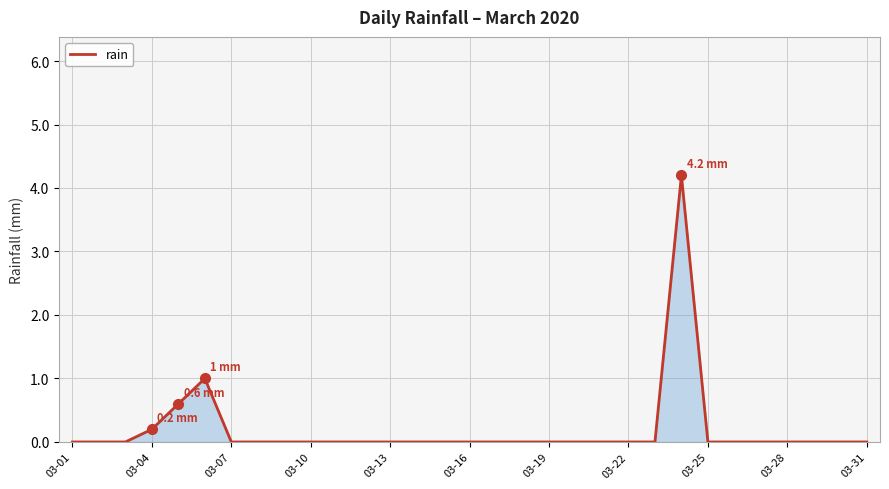

How many categories are shown in the chart?

31